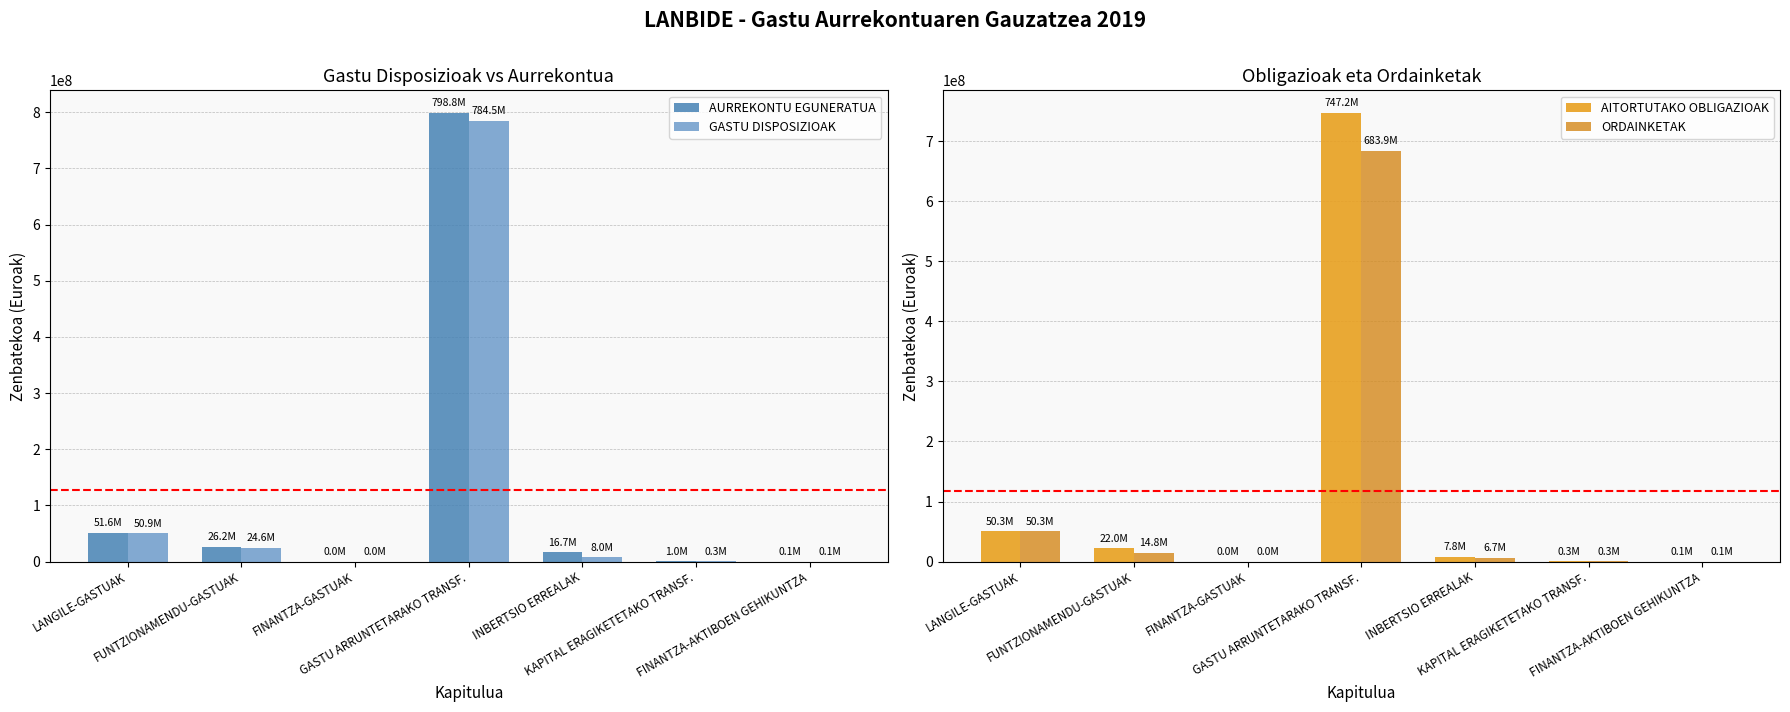

The value of GASTU DISPOSIZIOAK at INBERTSIO ERREALAK is 3526914.0. True or false?

False